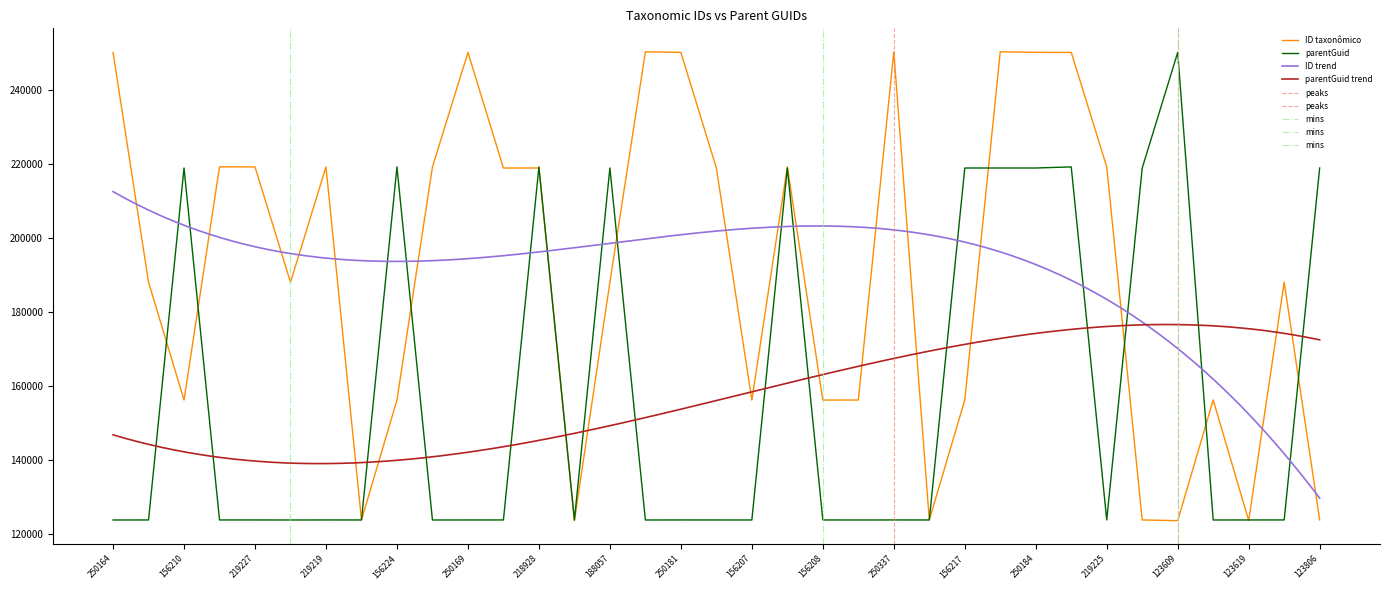

Rank the series by their maximum value, from lowest to highest.

parentGuid, ID taxonômico